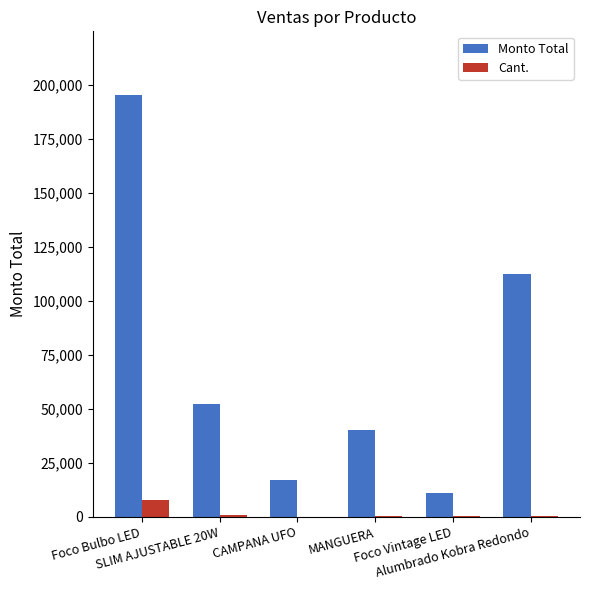

At which label is Cant. closest to 3916?

SLIM AJUSTABLE 20W